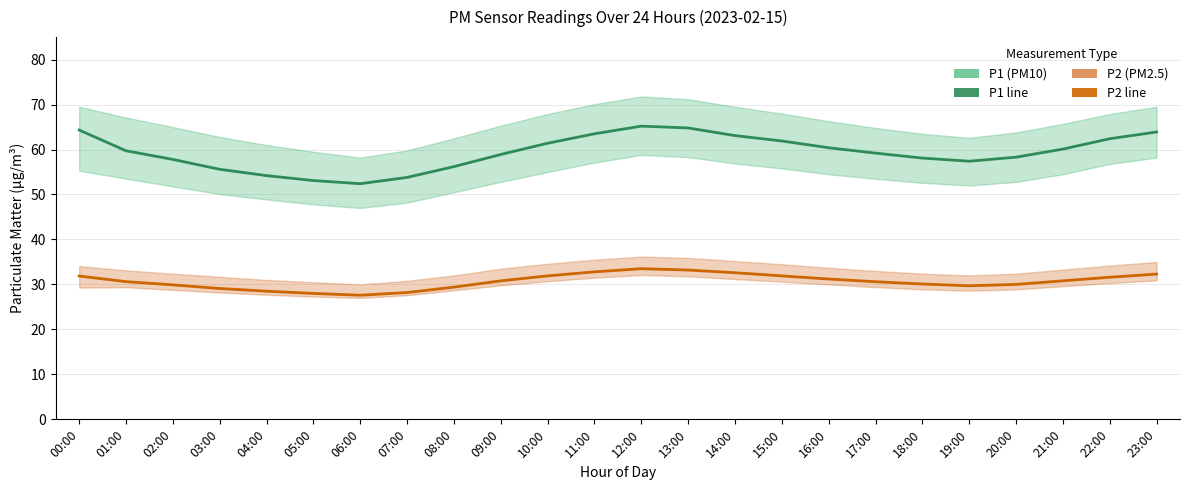

At which category does P2 reach its first local peak?

12:00